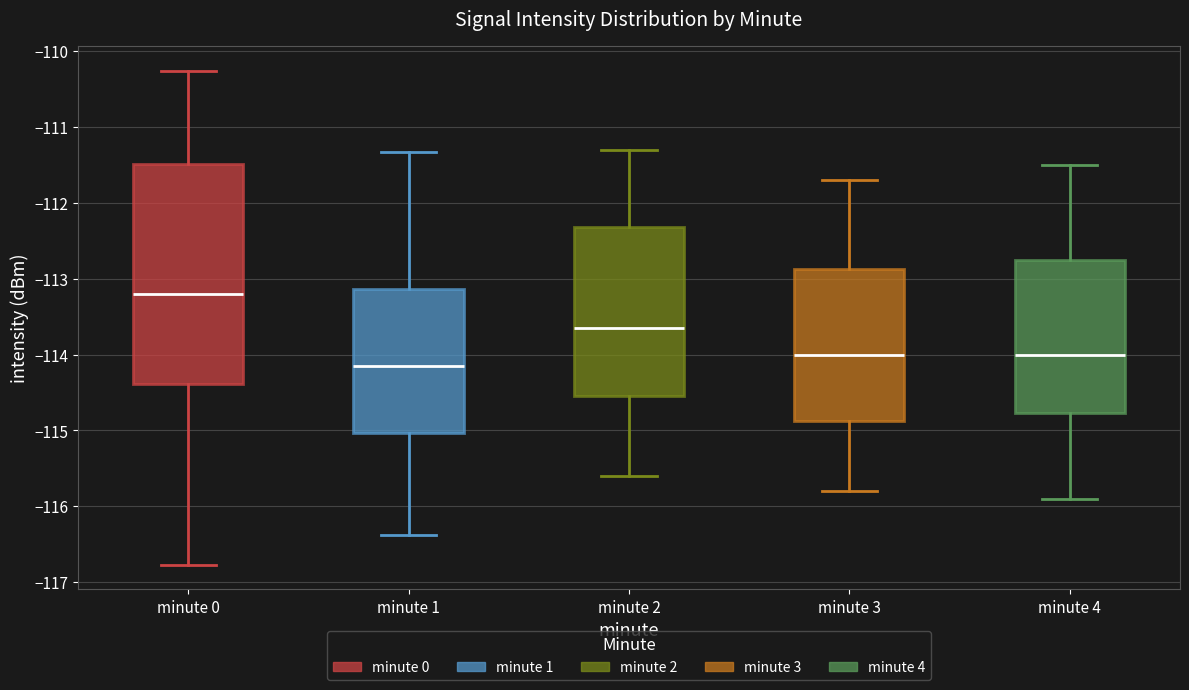

Which box is the tallest, from its lower edge to its upper edge?

minute 0